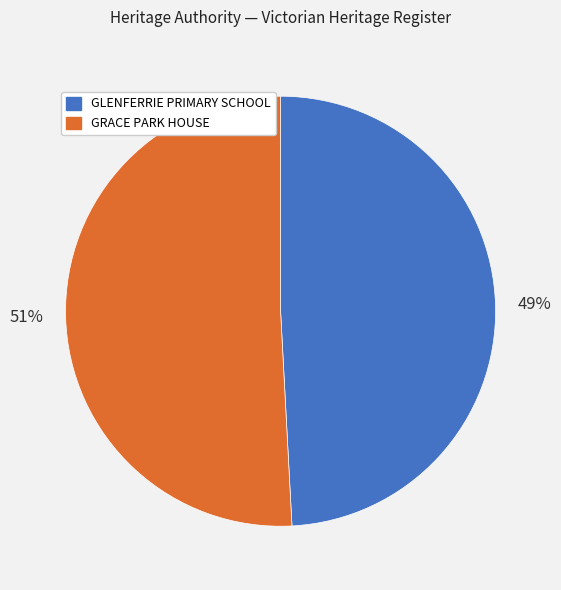

Count the number of slices in the pie.

2